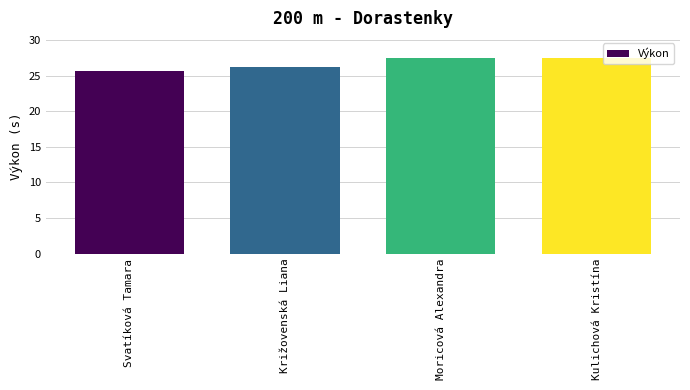

What is the change in value from Križovenská Liana to Moricová Alexandra?

+1.3